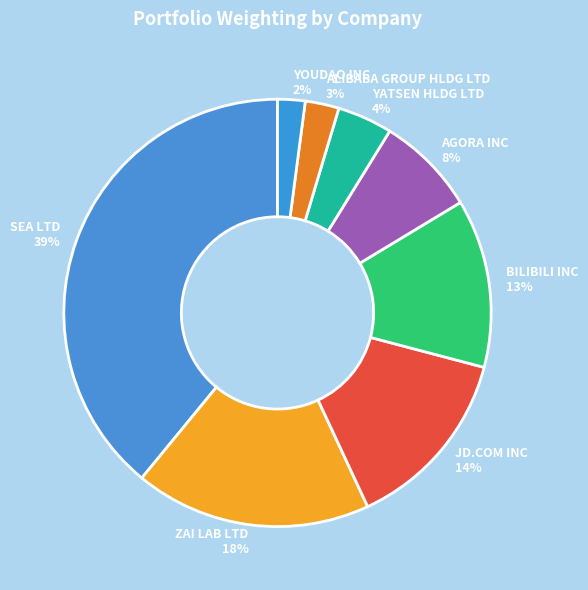

Which has a higher value, YOUDAO INC or SEA LTD?

SEA LTD